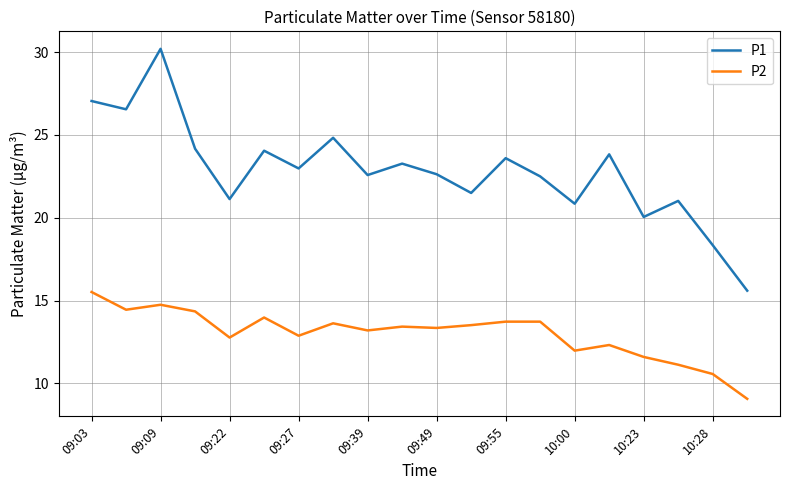

Which series has the widest spread of values?

P1